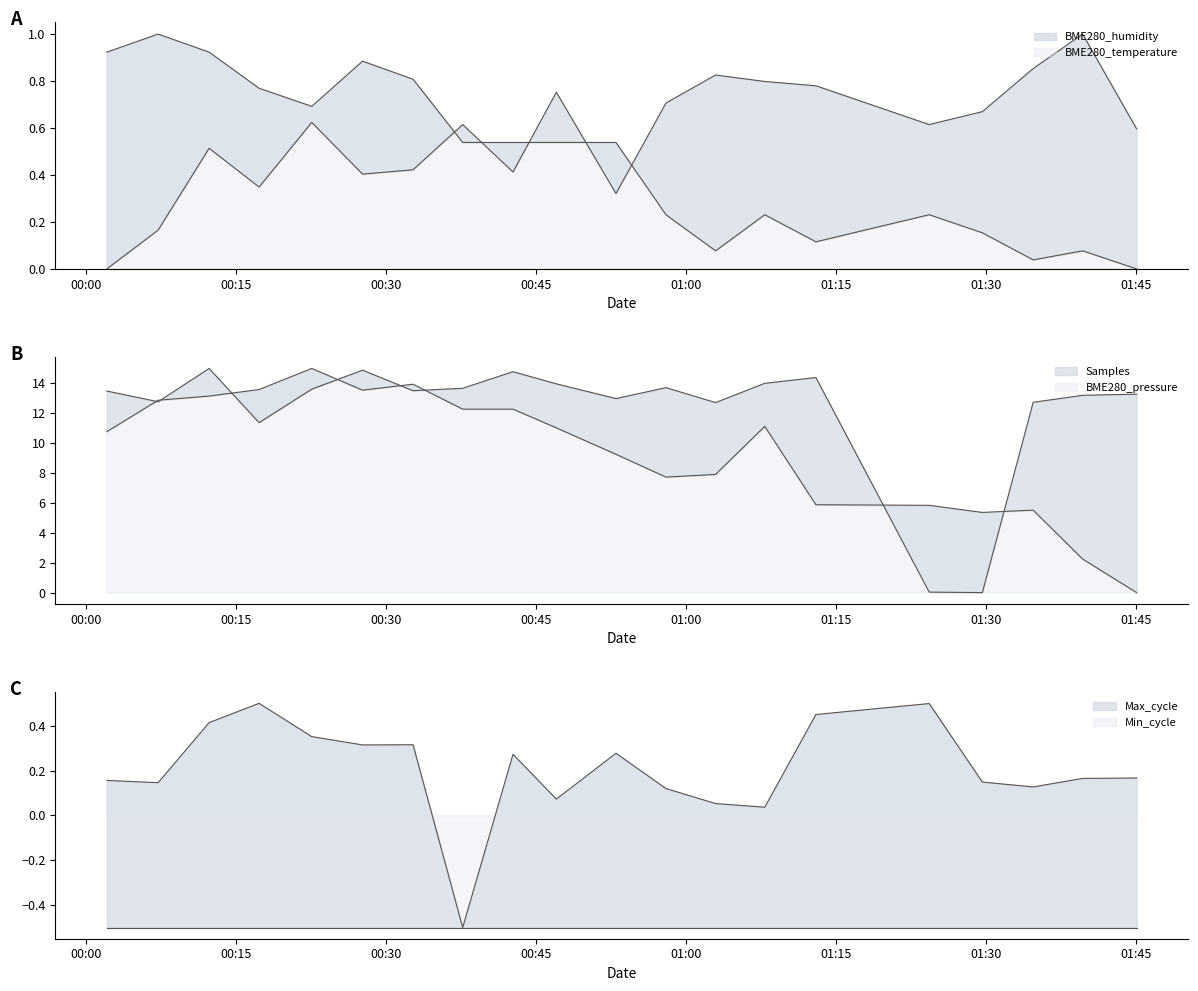

How many intersections are there between Samples and BME280_temperature?

2